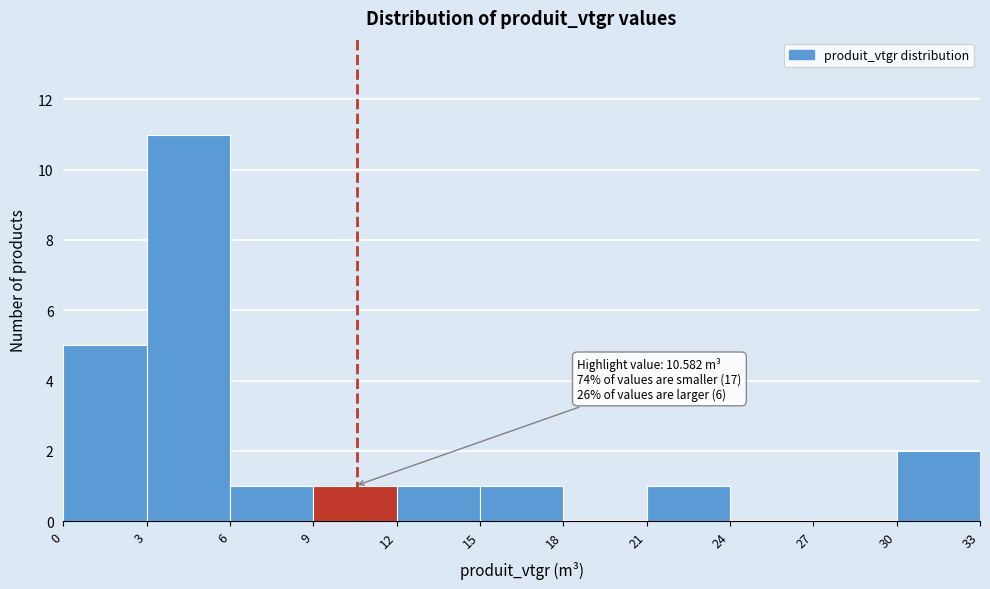

Which range on the x-axis has the tallest bar?

3 to 6